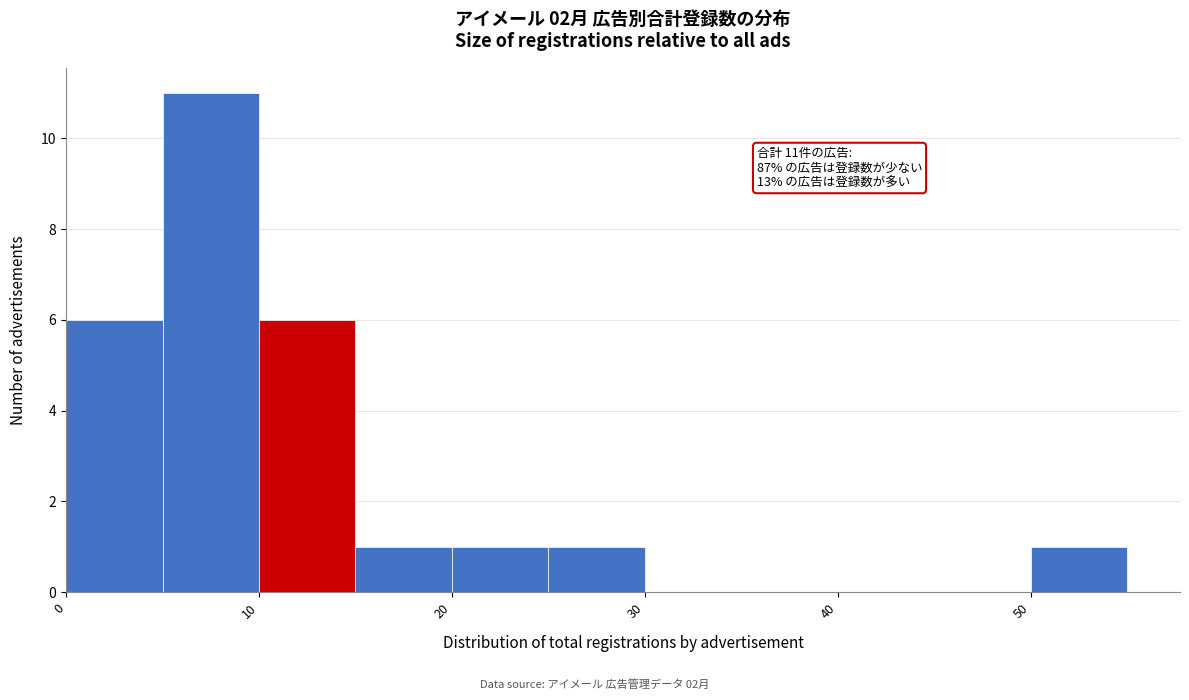

Which range on the x-axis has the tallest bar?

5 to 10